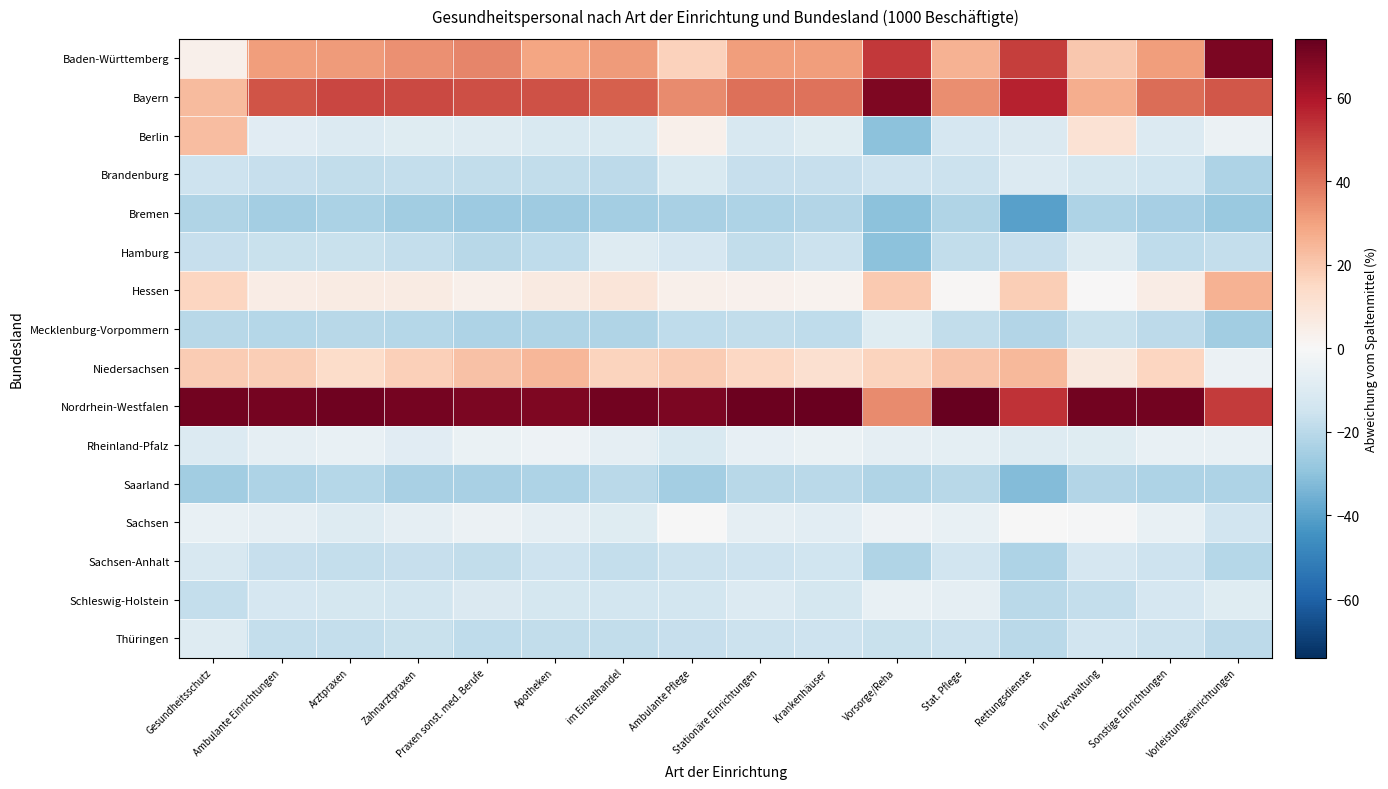

Reading right to left, transcribe all the data shown in this chart.

Baden-Württemberg: Vorleistungseinrichtungen=69.9	Sonstige Einrichtungen=30.9	in der Verwaltung=20.1	Rettungsdienste=51.0	Stat. Pflege=25.8	Vorsorge/Reha=52.3	Krankenhäuser=31.1	Stationäre Einrichtungen=31.1	Ambulante Pflege=17.3	im Einzelhandel=31.6	Apotheken=29.2	Praxen sonst. med. Berufe=36.4	Zahnarztpraxen=34.0	Arztpraxen=31.6	Ambulante Einrichtungen=30.8	Gesundheitsschutz=3.8
Bayern: Vorleistungseinrichtungen=45.9	Sonstige Einrichtungen=41.6	in der Verwaltung=27.1	Rettungsdienste=56.9	Stat. Pflege=34.5	Vorsorge/Reha=69.4	Krankenhäuser=40.4	Stationäre Einrichtungen=40.9	Ambulante Pflege=35.0	im Einzelhandel=44.4	Apotheken=47.0	Praxen sonst. med. Berufe=47.5	Zahnarztpraxen=49.0	Arztpraxen=49.4	Ambulante Einrichtungen=46.6	Gesundheitsschutz=23.3
Berlin: Vorleistungseinrichtungen=-4.3	Sonstige Einrichtungen=-10.0	in der Verwaltung=10.6	Rettungsdienste=-10.8	Stat. Pflege=-12.3	Vorsorge/Reha=-30.6	Krankenhäuser=-8.8	Stationäre Einrichtungen=-11.6	Ambulante Pflege=4.0	im Einzelhandel=-11.3	Apotheken=-11.3	Praxen sonst. med. Berufe=-9.4	Zahnarztpraxen=-8.8	Arztpraxen=-10.2	Ambulante Einrichtungen=-8.2	Gesundheitsschutz=23.1
Brandenburg: Vorleistungseinrichtungen=-22.7	Sonstige Einrichtungen=-14.5	in der Verwaltung=-13.1	Rettungsdienste=-10.1	Stat. Pflege=-15.8	Vorsorge/Reha=-15.0	Krankenhäuser=-17.1	Stationäre Einrichtungen=-16.9	Ambulante Pflege=-11.3	im Einzelhandel=-19.3	Apotheken=-18.1	Praxen sonst. med. Berufe=-18.2	Zahnarztpraxen=-17.7	Arztpraxen=-18.0	Ambulante Einrichtungen=-17.2	Gesundheitsschutz=-15.5
Bremen: Vorleistungseinrichtungen=-27.2	Sonstige Einrichtungen=-24.8	in der Verwaltung=-22.7	Rettungsdienste=-40.3	Stat. Pflege=-22.3	Vorsorge/Reha=-30.6	Krankenhäuser=-21.9	Stationäre Einrichtungen=-23.0	Ambulante Pflege=-24.0	im Einzelhandel=-25.3	Apotheken=-26.1	Praxen sonst. med. Berufe=-27.0	Zahnarztpraxen=-25.5	Arztpraxen=-23.4	Ambulante Einrichtungen=-24.9	Gesundheitsschutz=-22.5
Hamburg: Vorleistungseinrichtungen=-17.5	Sonstige Einrichtungen=-18.9	in der Verwaltung=-9.4	Rettungsdienste=-16.8	Stat. Pflege=-18.1	Vorsorge/Reha=-30.6	Krankenhäuser=-16.1	Stationäre Einrichtungen=-18.0	Ambulante Pflege=-12.3	im Einzelhandel=-9.4	Apotheken=-18.8	Praxen sonst. med. Berufe=-20.3	Zahnarztpraxen=-17.5	Arztpraxen=-16.6	Ambulante Einrichtungen=-16.8	Gesundheitsschutz=-17.3
Hessen: Vorleistungseinrichtungen=25.6	Sonstige Einrichtungen=5.3	in der Verwaltung=0.6	Rettungsdienste=18.4	Stat. Pflege=0.7	Vorsorge/Reha=19.2	Krankenhäuser=2.6	Stationäre Einrichtungen=3.0	Ambulante Pflege=3.6	im Einzelhandel=8.8	Apotheken=6.8	Praxen sonst. med. Berufe=3.8	Zahnarztpraxen=6.2	Arztpraxen=6.2	Ambulante Einrichtungen=5.6	Gesundheitsschutz=15.6
Mecklenburg-Vorpommern: Vorleistungseinrichtungen=-25.6	Sonstige Einrichtungen=-19.2	in der Verwaltung=-16.2	Rettungsdienste=-21.4	Stat. Pflege=-18.0	Vorsorge/Reha=-9.1	Krankenhäuser=-18.6	Stationäre Einrichtungen=-18.2	Ambulante Pflege=-18.8	im Einzelhandel=-22.0	Apotheken=-22.4	Praxen sonst. med. Berufe=-22.6	Zahnarztpraxen=-21.0	Arztpraxen=-20.5	Ambulante Einrichtungen=-21.0	Gesundheitsschutz=-20.8
Niedersachsen: Vorleistungseinrichtungen=-4.2	Sonstige Einrichtungen=15.7	in der Verwaltung=7.1	Rettungsdienste=24.3	Stat. Pflege=21.1	Vorsorge/Reha=16.7	Krankenhäuser=11.6	Stationäre Einrichtungen=15.5	Ambulante Pflege=19.0	im Einzelhandel=16.4	Apotheken=24.8	Praxen sonst. med. Berufe=22.0	Zahnarztpraxen=17.8	Arztpraxen=13.9	Ambulante Einrichtungen=18.0	Gesundheitsschutz=18.9
Nordrhein-Westfalen: Vorleistungseinrichtungen=51.9	Sonstige Einrichtungen=71.5	in der Verwaltung=71.5	Rettungsdienste=53.6	Stat. Pflege=74.0	Vorsorge/Reha=35.0	Krankenhäuser=72.9	Stationäre Einrichtungen=72.5	Ambulante Pflege=69.8	im Einzelhandel=71.4	Apotheken=69.0	Praxen sonst. med. Berufe=69.6	Zahnarztpraxen=70.6	Arztpraxen=72.1	Ambulante Einrichtungen=70.7	Gesundheitsschutz=71.5
Rheinland-Pfalz: Vorleistungseinrichtungen=-5.4	Sonstige Einrichtungen=-5.8	in der Verwaltung=-9.1	Rettungsdienste=-9.7	Stat. Pflege=-7.4	Vorsorge/Reha=-6.4	Krankenhäuser=-5.2	Stationäre Einrichtungen=-6.2	Ambulante Pflege=-11.0	im Einzelhandel=-6.9	Apotheken=-3.9	Praxen sonst. med. Berufe=-5.1	Zahnarztpraxen=-8.6	Arztpraxen=-5.5	Ambulante Einrichtungen=-6.6	Gesundheitsschutz=-10.3
Saarland: Vorleistungseinrichtungen=-22.7	Sonstige Einrichtungen=-22.8	in der Verwaltung=-21.5	Rettungsdienste=-32.0	Stat. Pflege=-20.3	Vorsorge/Reha=-22.1	Krankenhäuser=-20.1	Stationäre Einrichtungen=-20.7	Ambulante Pflege=-24.9	im Einzelhandel=-20.2	Apotheken=-22.9	Praxen sonst. med. Berufe=-23.9	Zahnarztpraxen=-24.2	Arztpraxen=-21.2	Ambulante Einrichtungen=-22.8	Gesundheitsschutz=-25.5
Sachsen: Vorleistungseinrichtungen=-13.9	Sonstige Einrichtungen=-5.2	in der Verwaltung=-1.0	Rettungsdienste=-0.1	Stat. Pflege=-5.2	Vorsorge/Reha=-3.9	Krankenhäuser=-7.6	Stationäre Einrichtungen=-6.7	Ambulante Pflege=-0.1	im Einzelhandel=-9.1	Apotheken=-6.8	Praxen sonst. med. Berufe=-4.3	Zahnarztpraxen=-6.9	Arztpraxen=-9.3	Ambulante Einrichtungen=-6.5	Gesundheitsschutz=-5.6
Sachsen-Anhalt: Vorleistungseinrichtungen=-21.3	Sonstige Einrichtungen=-15.2	in der Verwaltung=-12.2	Rettungsdienste=-22.8	Stat. Pflege=-14.3	Vorsorge/Reha=-22.0	Krankenhäuser=-14.7	Stationäre Einrichtungen=-15.3	Ambulante Pflege=-15.9	im Einzelhandel=-17.4	Apotheken=-15.6	Praxen sonst. med. Berufe=-18.5	Zahnarztpraxen=-17.2	Arztpraxen=-17.8	Ambulante Einrichtungen=-17.3	Gesundheitsschutz=-11.7
Schleswig-Holstein: Vorleistungseinrichtungen=-9.0	Sonstige Einrichtungen=-12.7	in der Verwaltung=-17.6	Rettungsdienste=-19.9	Stat. Pflege=-6.4	Vorsorge/Reha=-5.3	Krankenhäuser=-12.9	Stationäre Einrichtungen=-10.4	Ambulante Pflege=-13.6	im Einzelhandel=-13.4	Apotheken=-12.7	Praxen sonst. med. Berufe=-10.9	Zahnarztpraxen=-13.6	Arztpraxen=-12.9	Ambulante Einrichtungen=-12.7	Gesundheitsschutz=-17.4
Thüringen: Vorleistungseinrichtungen=-19.4	Sonstige Einrichtungen=-15.9	in der Verwaltung=-14.0	Rettungsdienste=-20.2	Stat. Pflege=-16.0	Vorsorge/Reha=-16.7	Krankenhäuser=-15.6	Stationäre Einrichtungen=-16.1	Ambulante Pflege=-17.0	im Einzelhandel=-18.4	Apotheken=-18.2	Praxen sonst. med. Berufe=-19.1	Zahnarztpraxen=-16.7	Arztpraxen=-17.8	Ambulante Einrichtungen=-17.8	Gesundheitsschutz=-9.7